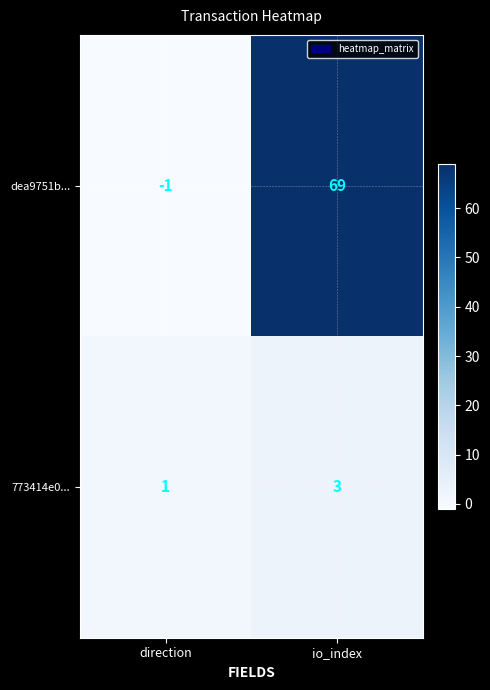

What is the sum of all 773414e0... values?

4